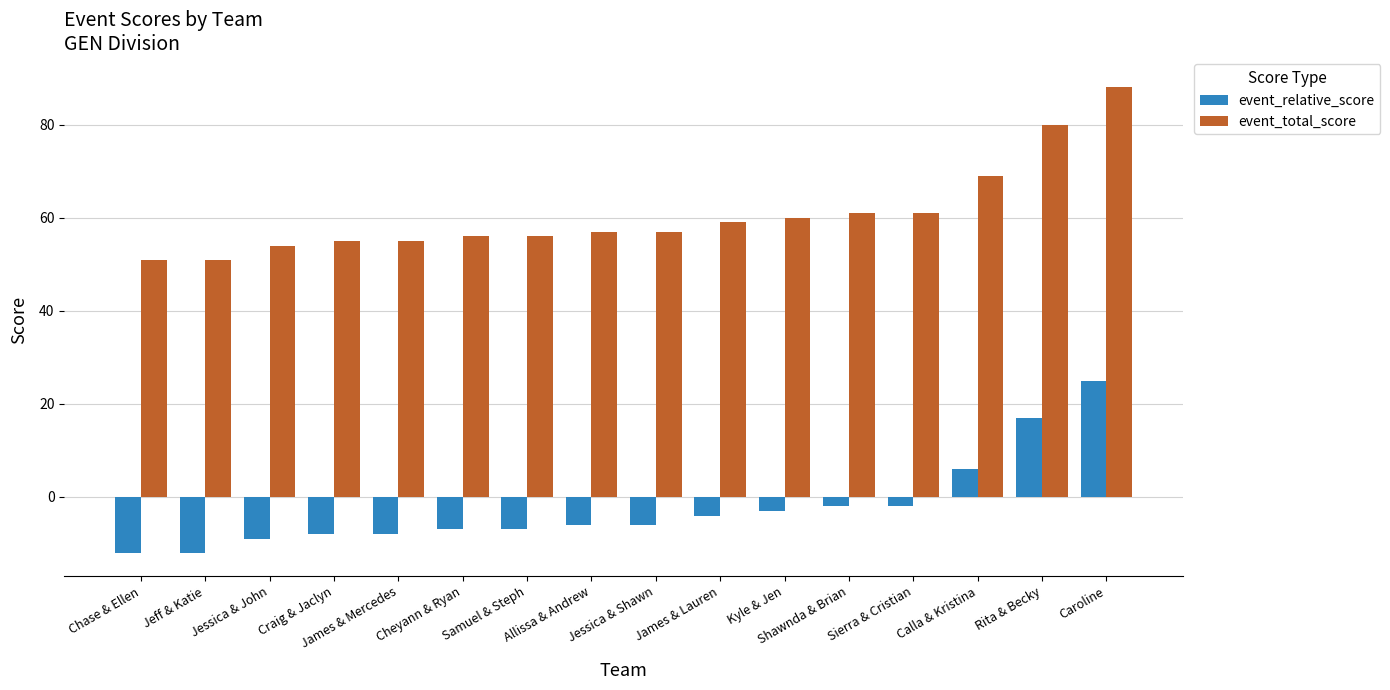

Count the number of categories in the chart.

16